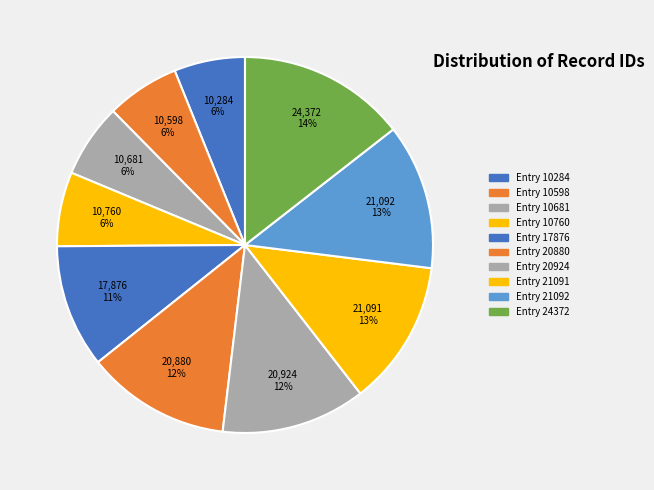

Count the number of slices in the pie.

10